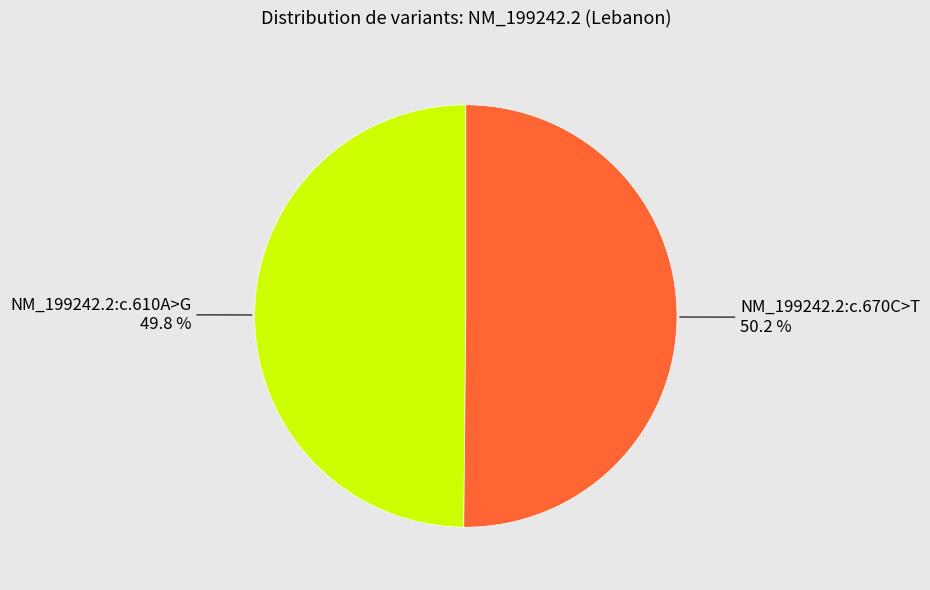

Does any single category account for the majority?

Yes